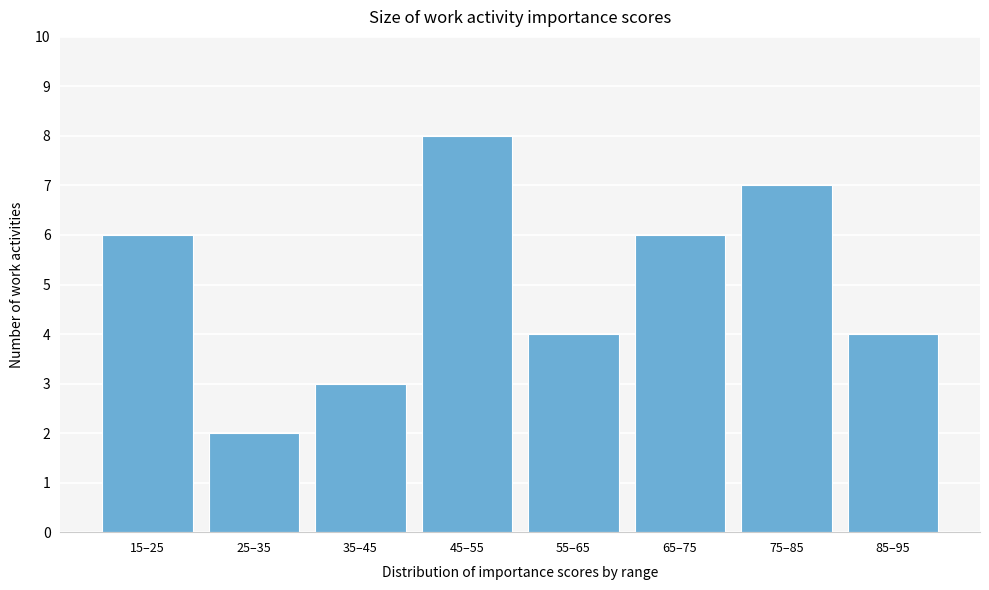

Reading right to left, what are all the values shown in this chart?

4	7	6	4	8	3	2	6